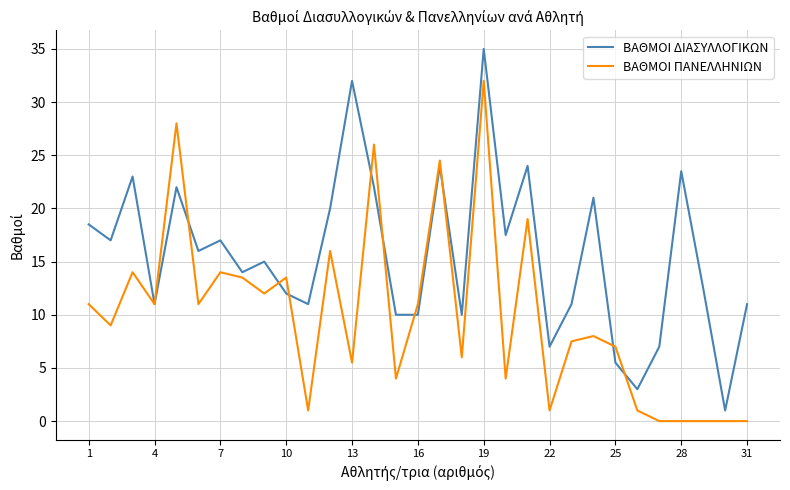

Rank the series by their average value, from lowest to highest.

ΒΑΘΜΟΙ ΠΑΝΕΛΛΗΝΙΩΝ, ΒΑΘΜΟΙ ΔΙΑΣΥΛΛΟΓΙΚΩΝ